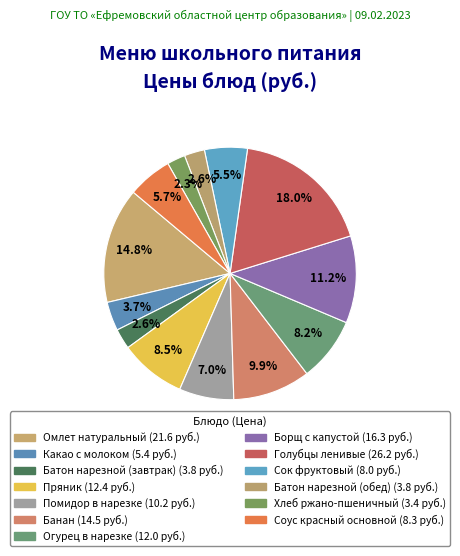

Is there any slice that represents more than half of the pie?

No